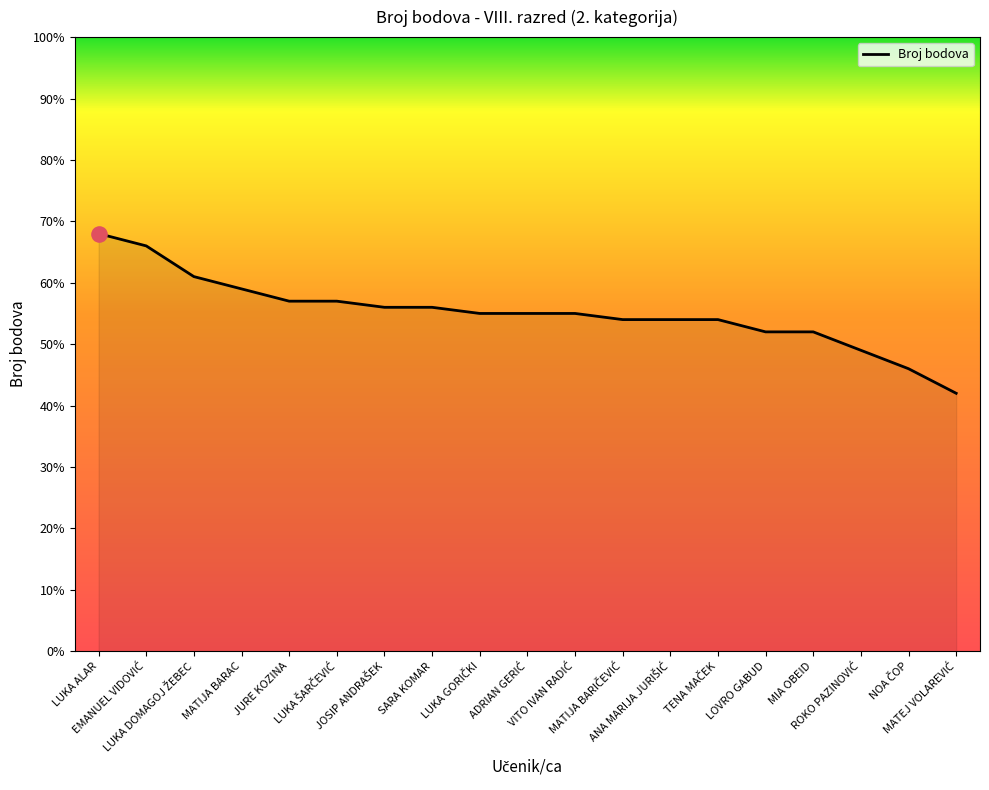

What is the maximum value shown in the chart?

68